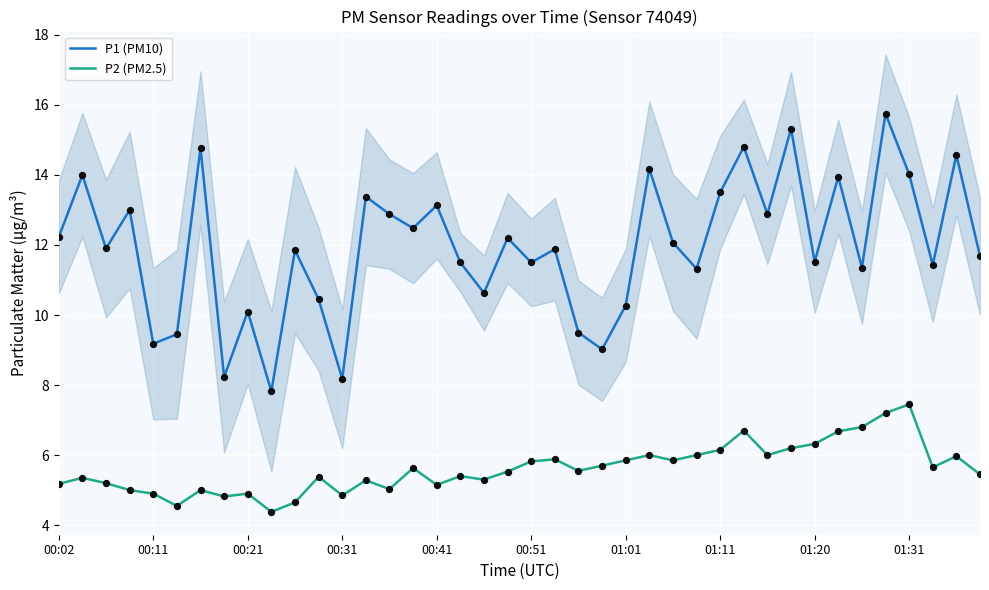

What is the total value across all series at 30?

18.9